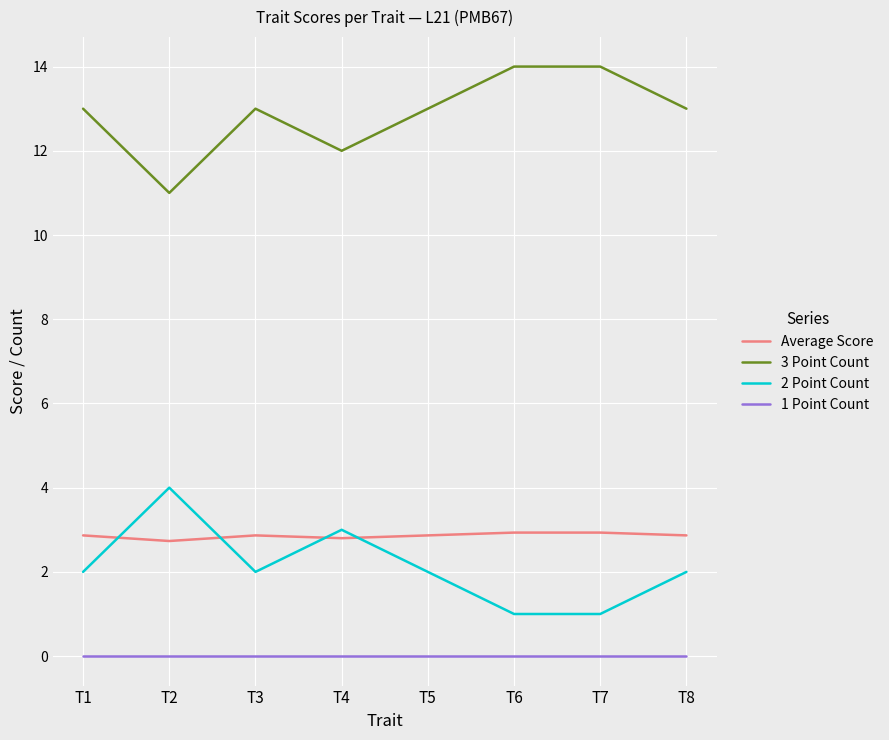

True or false: Average Score has a value of 2.9 at T6.

True